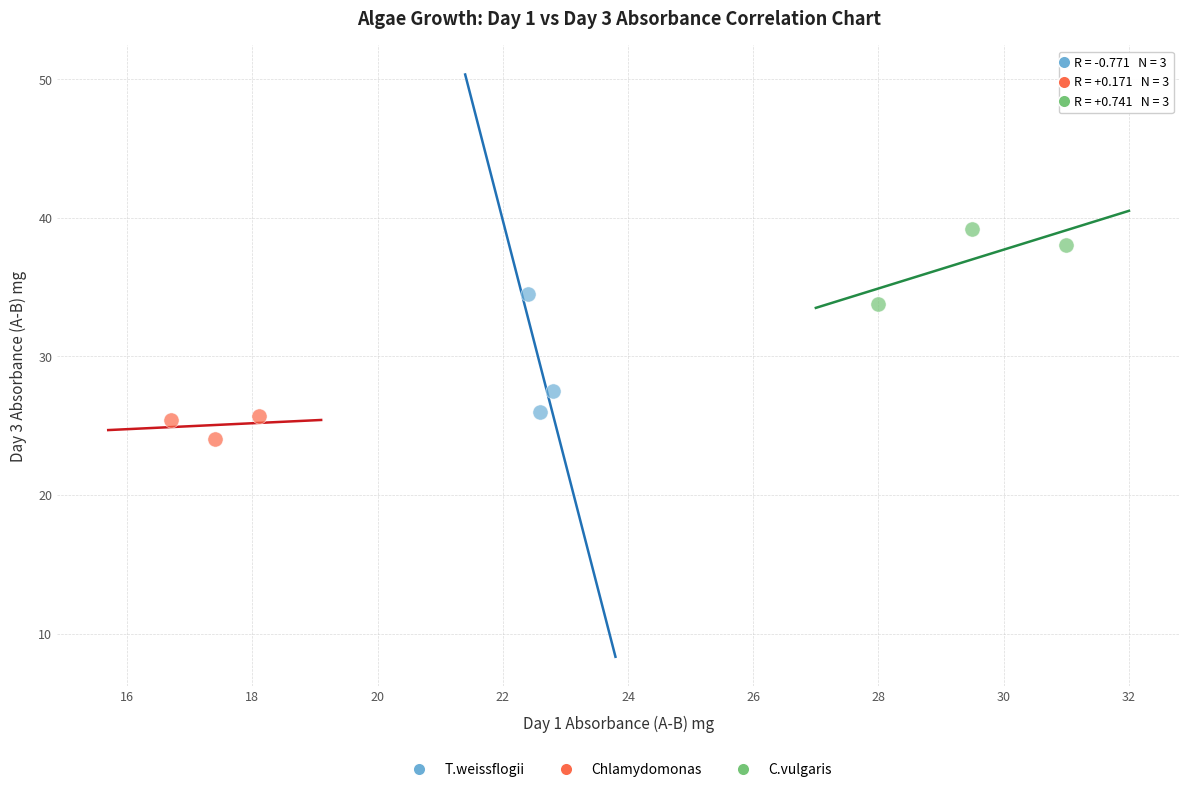

Which series has the largest Y range (max minus min)?

T.weissflogii